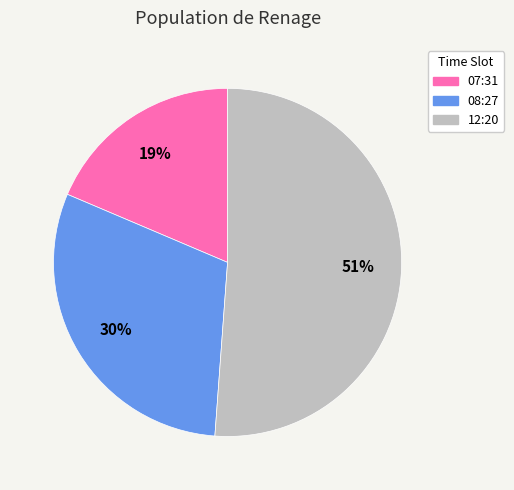

Does any single category account for the majority?

Yes